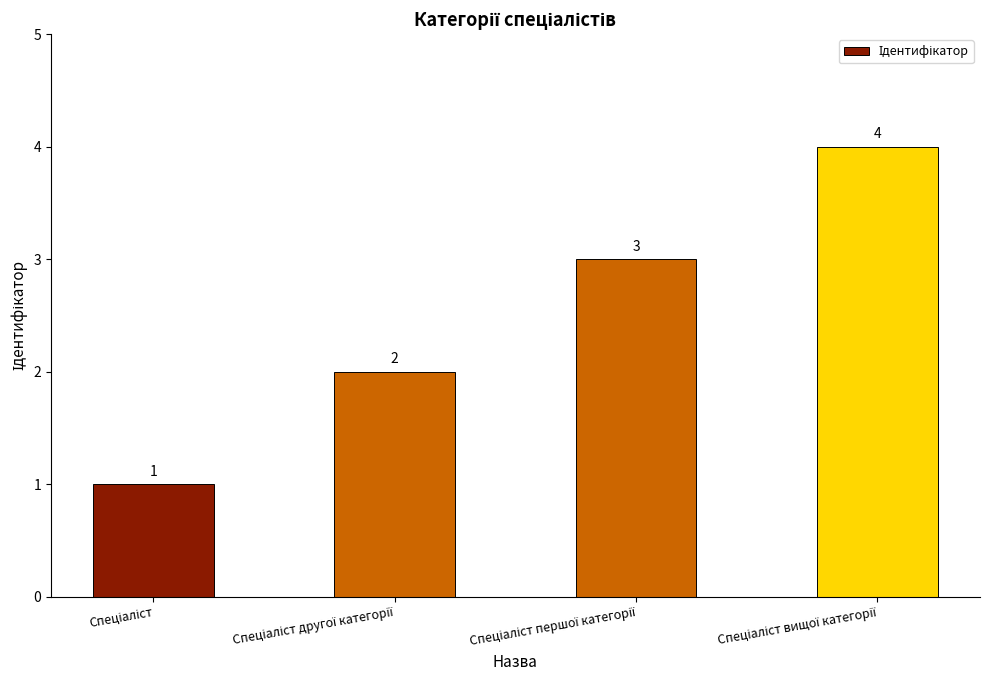

What is the maximum value shown in the chart?

4